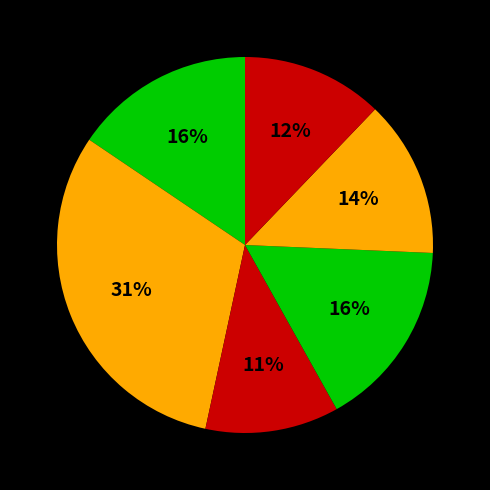

How many segments does this pie chart have?

6